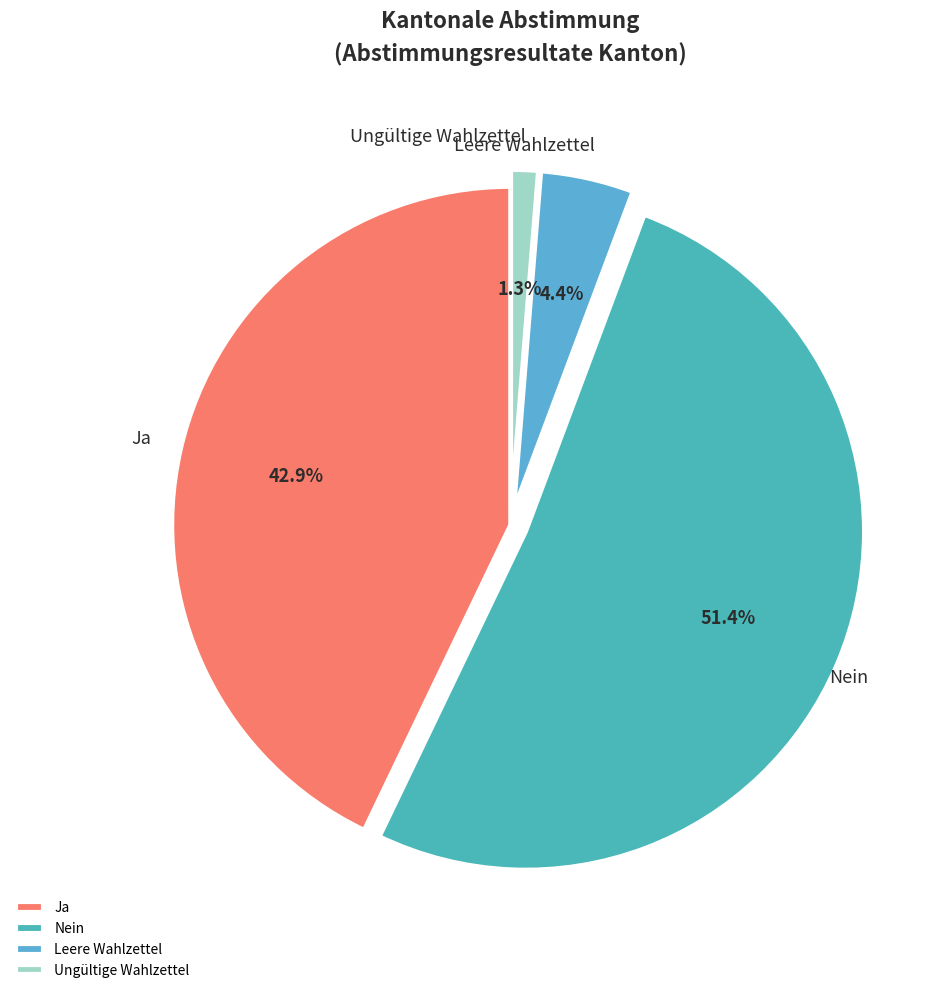

Is there any slice that represents more than half of the pie?

Yes